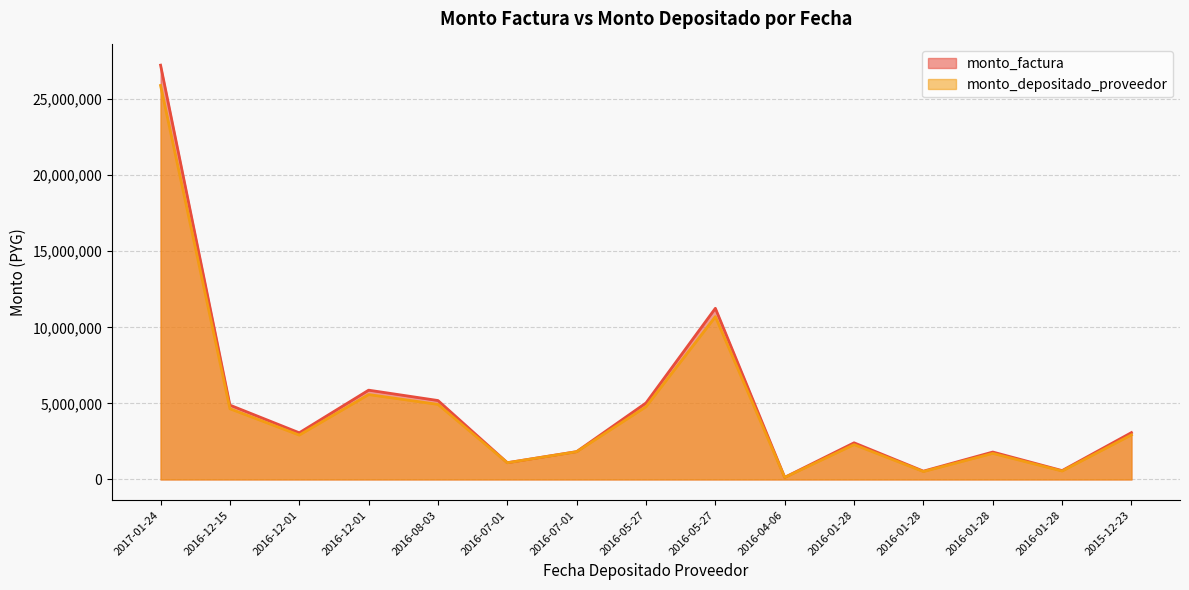

At which category is the sum across all series the highest?

2017-01-24